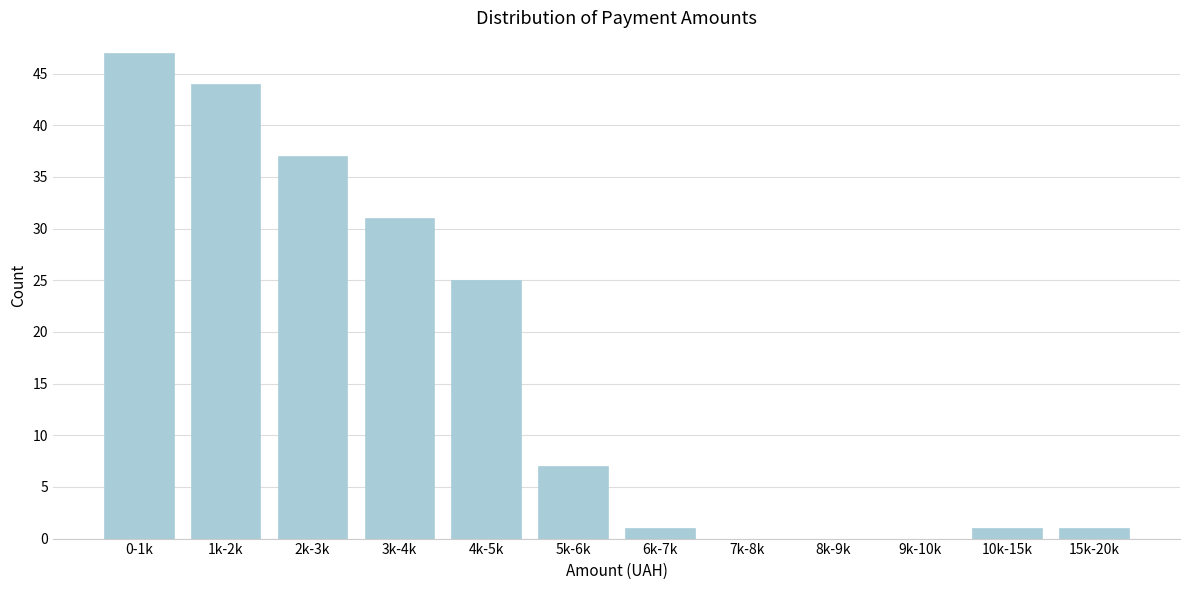

Reading left to right, what are all the values shown in this chart?

0-1k=47	1k-2k=44	2k-3k=37	3k-4k=31	4k-5k=25	5k-6k=7	6k-7k=1	7k-8k=0	8k-9k=0	9k-10k=0	10k-15k=1	15k-20k=1